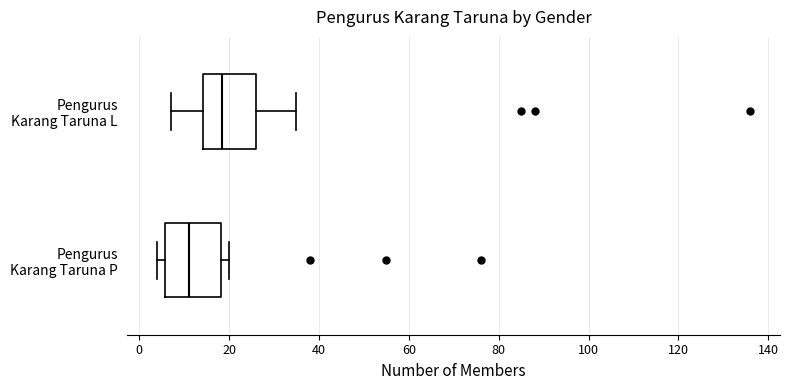

Where is the right edge of the box for Pengurus Karang Taruna L on the x-axis? The values are not printed on the chart, so give them approximately, as read against the axis.

26